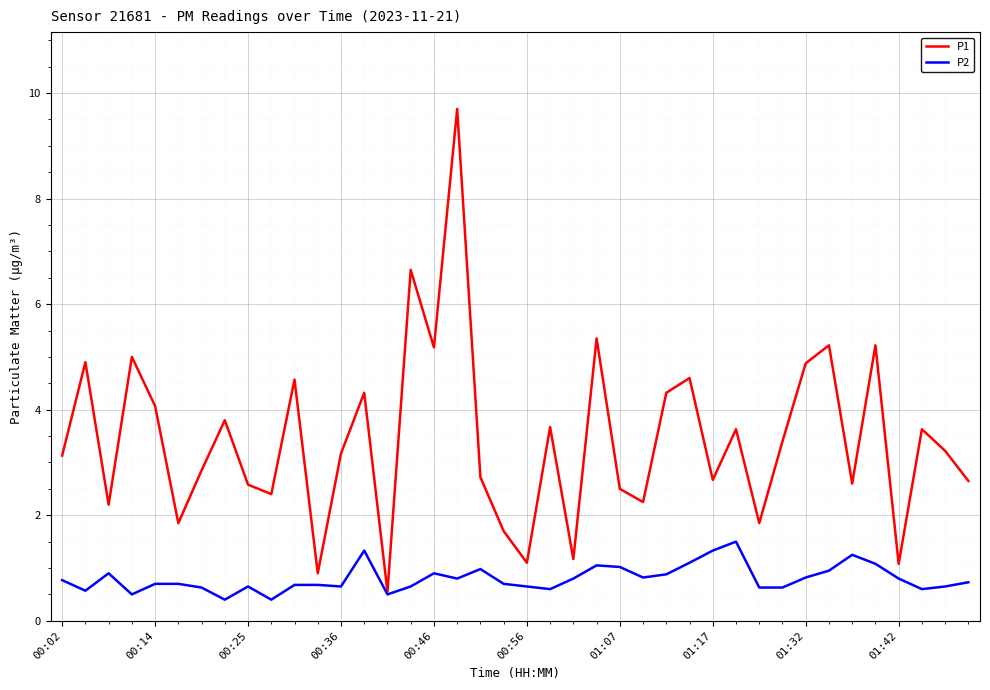

Which series has the largest total across all categories?

P1